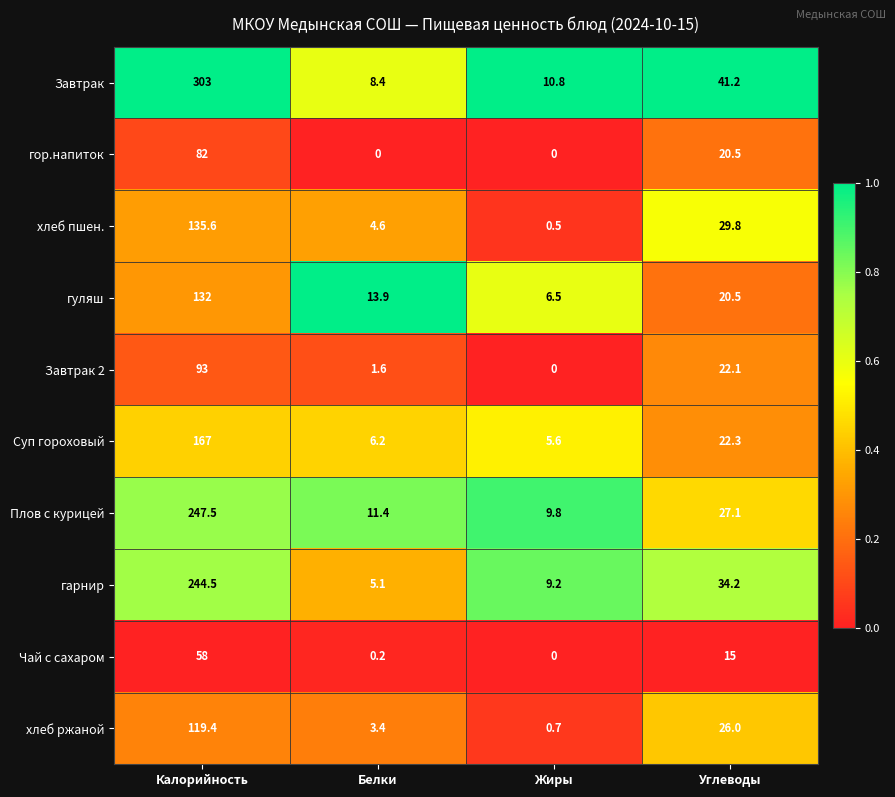

Is it true that гуляш equals 132.0 at Калорийность?

True